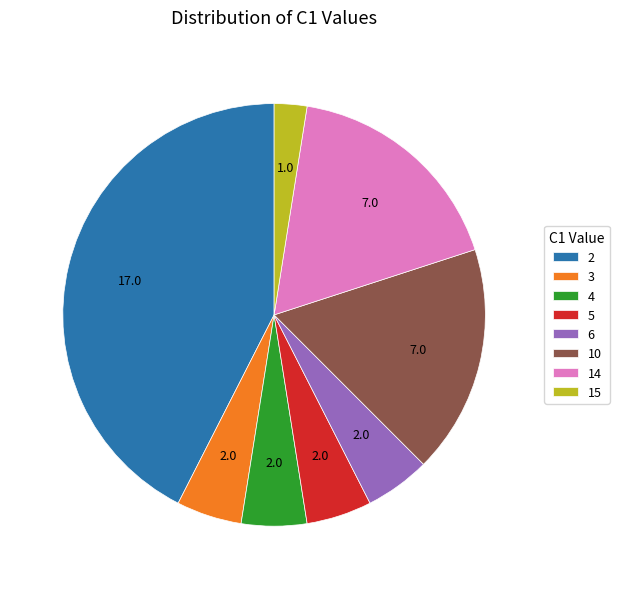

Do 3 and 2 together represent more than half of the pie?

No